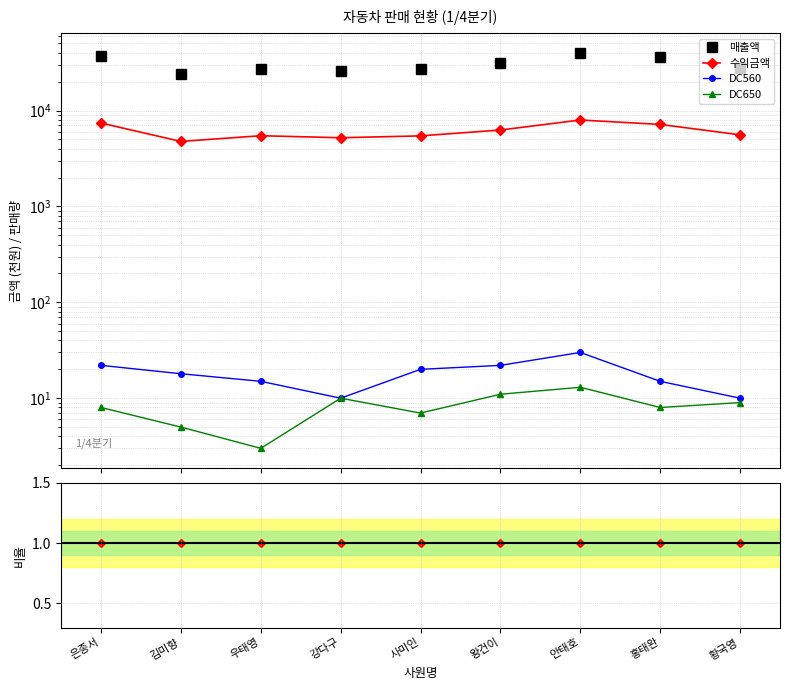

Is the value of DC560 at 은종서 greater than the value of 수익금액 at 사미인?

No